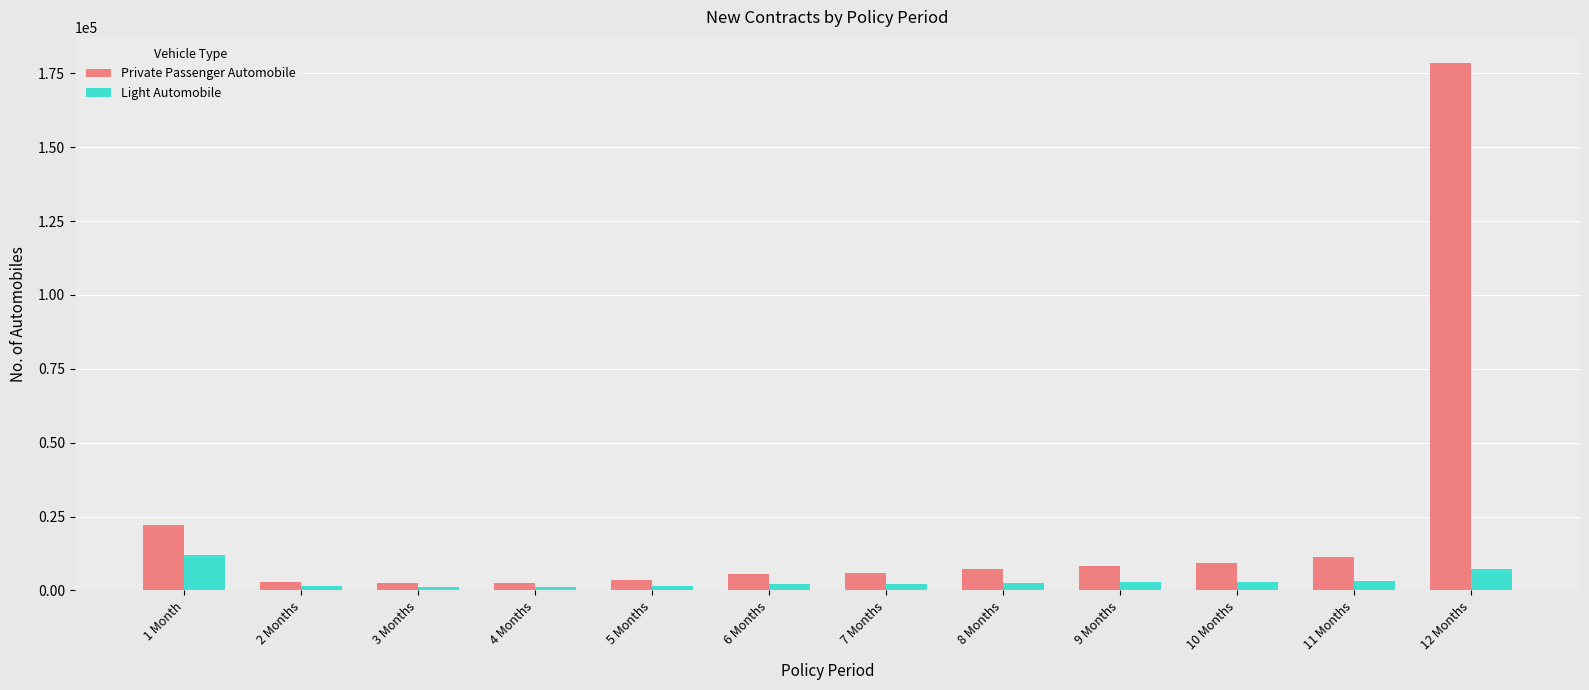

List the series in order of their overall mean, lowest first.

Light Automobile, Private Passenger Automobile